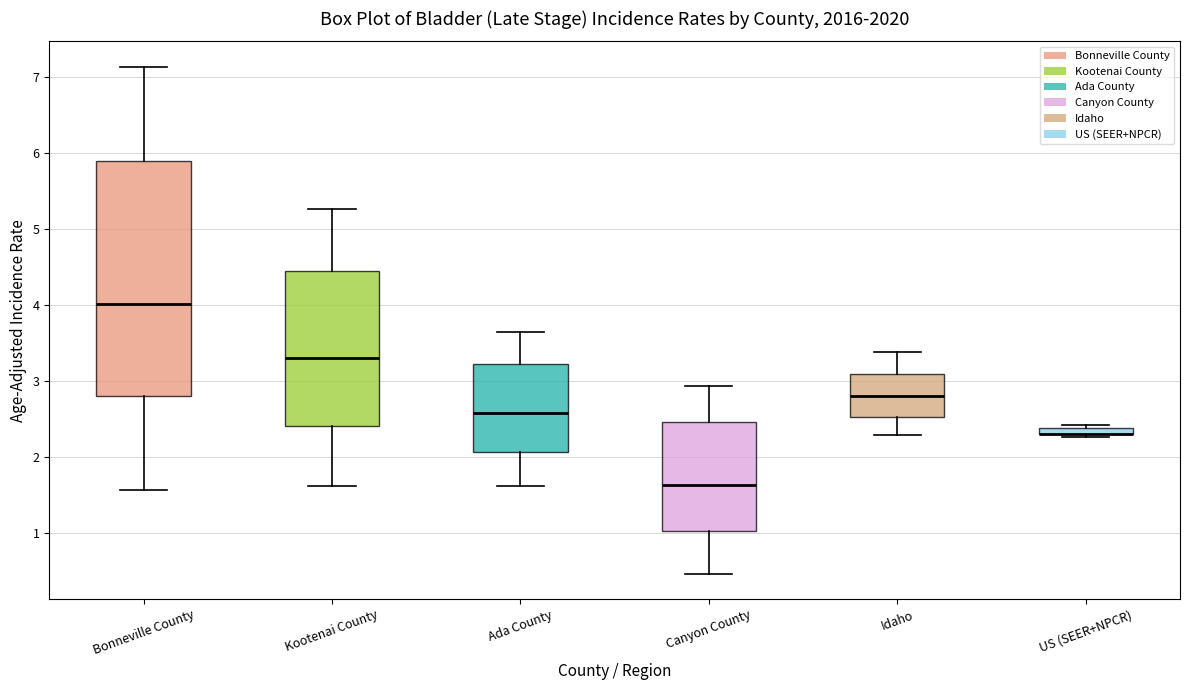

Comparing the boxes themselves (not the whiskers), which one is the tallest?

Bonneville County